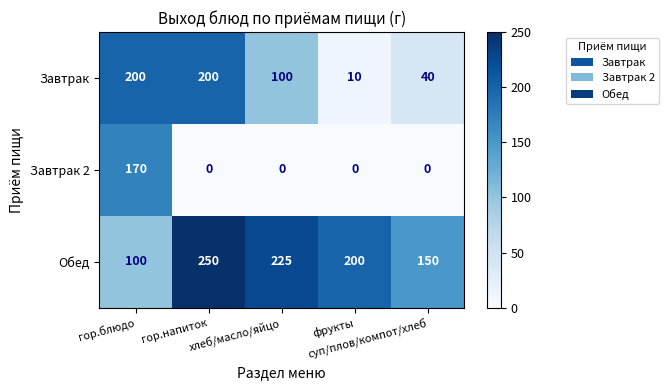

What is the average value of the Завтрак series?

110